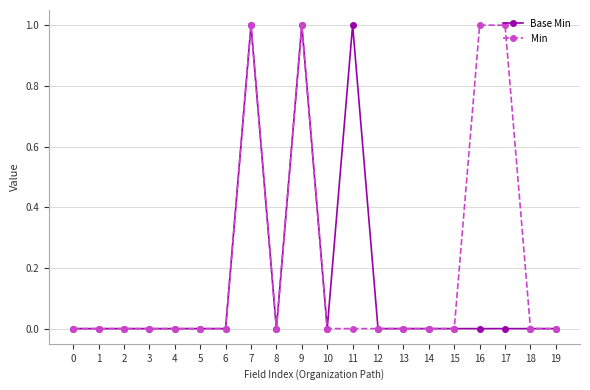

True or false: Min has a value of 0 at 8.

True